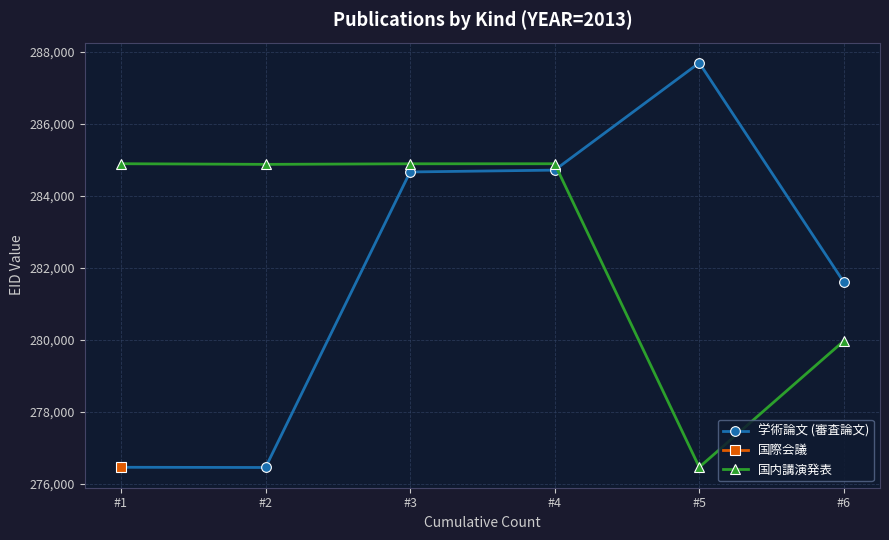

At which category is the sum across all series the highest?

#4